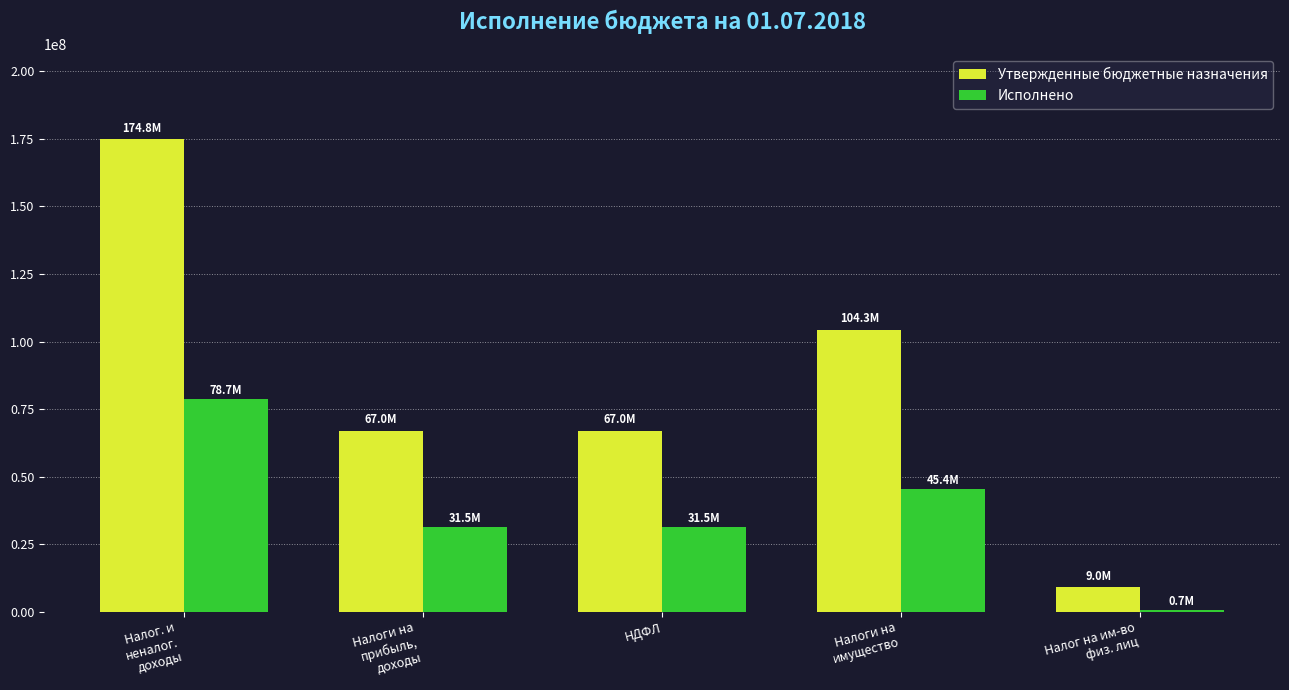

What position from the right is НДФЛ?

3